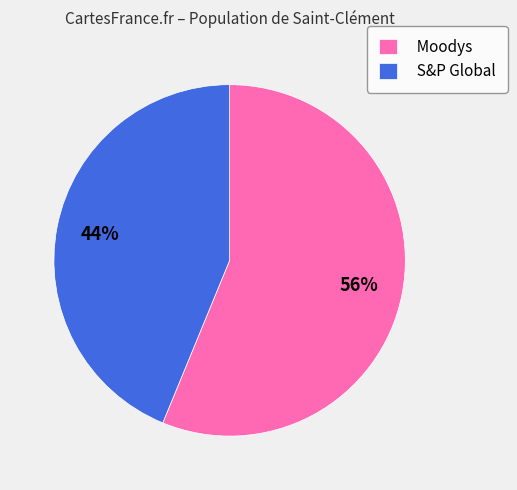

What is the ratio of the value at S&P Global to the value at Moodys?

0.8